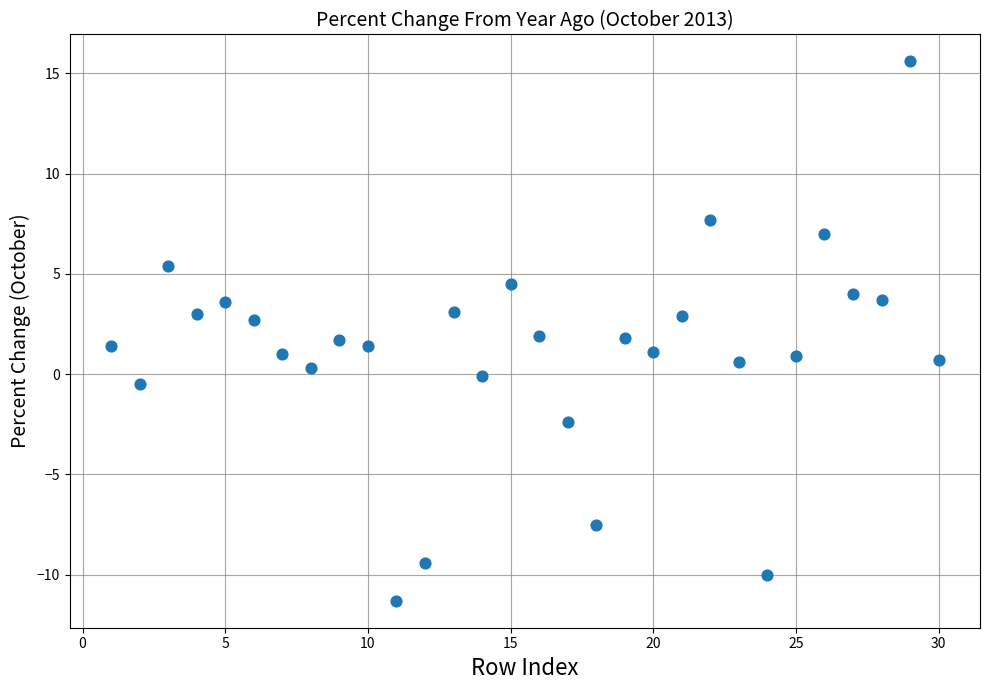

What is the range of X values (max minus min)?

29.0